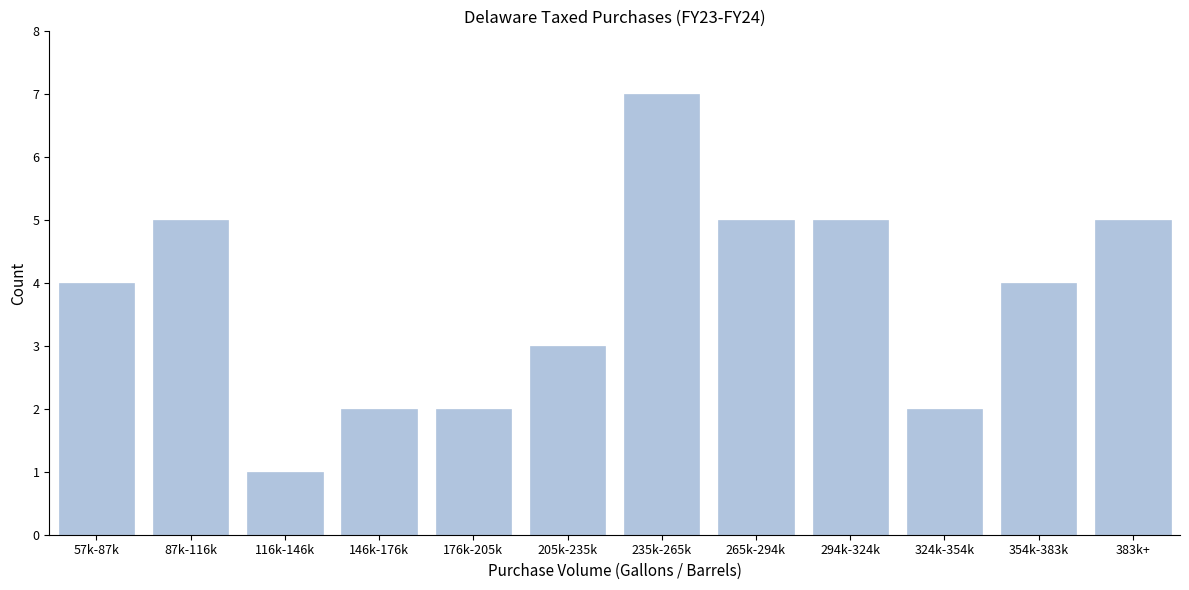

Reading left to right, list all the values displayed in this chart.

4	5	1	2	2	3	7	5	5	2	4	5